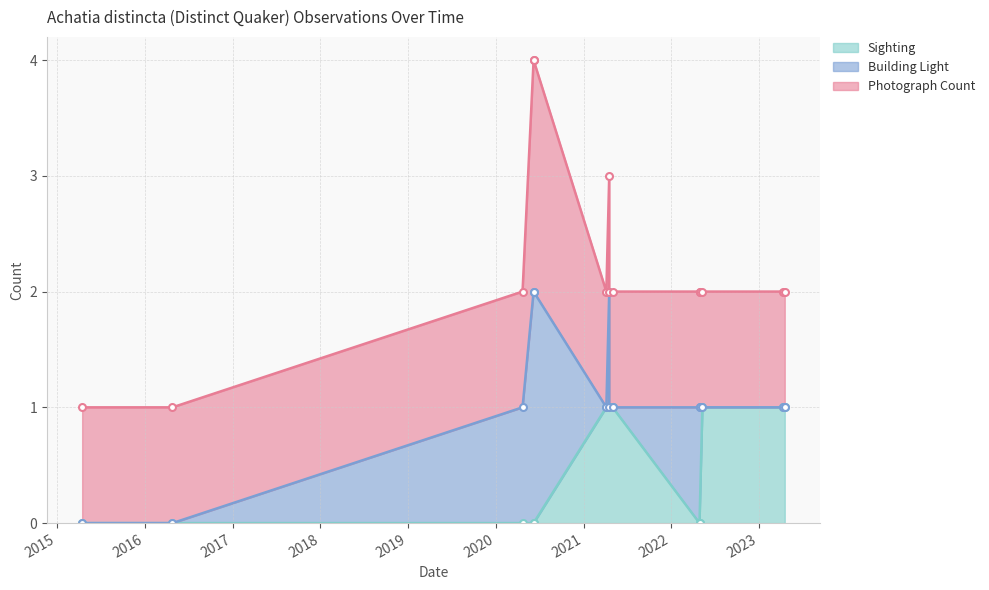

The Sighting series shows 1 at 2023-04-19. True or false?

True